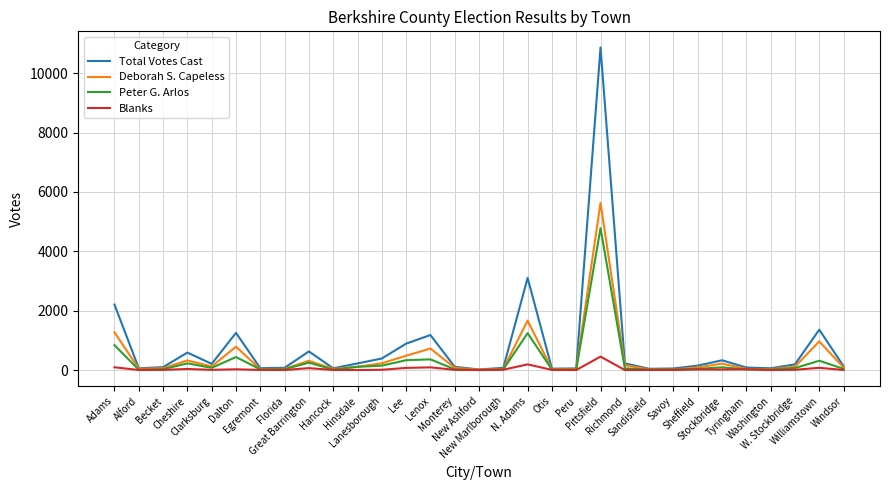

List the series in order of their overall mean, lowest first.

Blanks, Peter G. Arlos, Deborah S. Capeless, Total Votes Cast